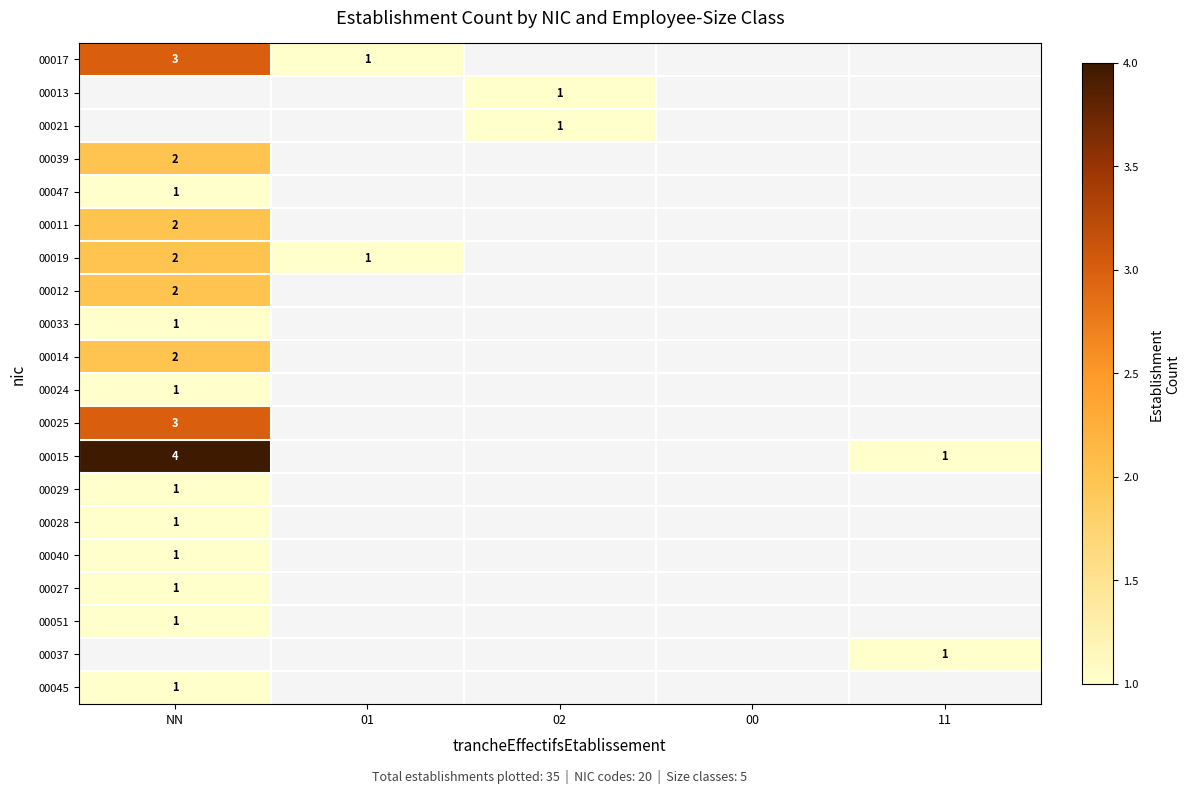

What is the lowest value of the 00029 series?

1.0